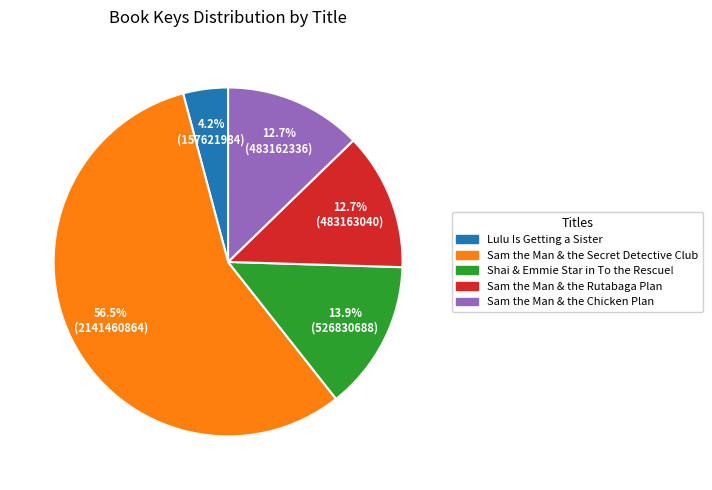

Count the number of slices in the pie.

5